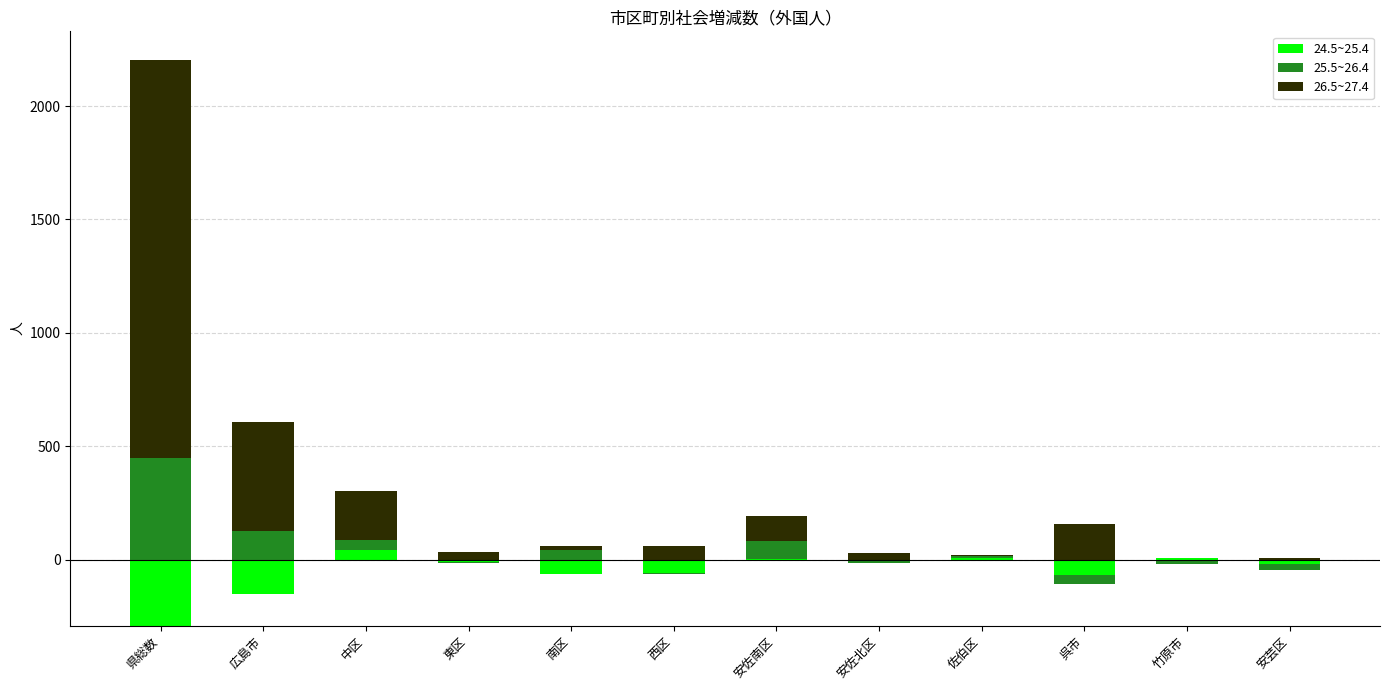

How many categories are shown in the chart?

12